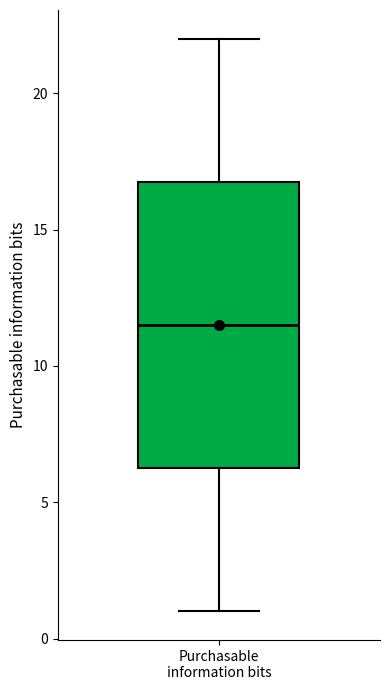

Where is the upper edge of the box for Purchasable information bits on the y-axis? The values are not printed on the chart, so give them approximately, as read against the axis.

17.0